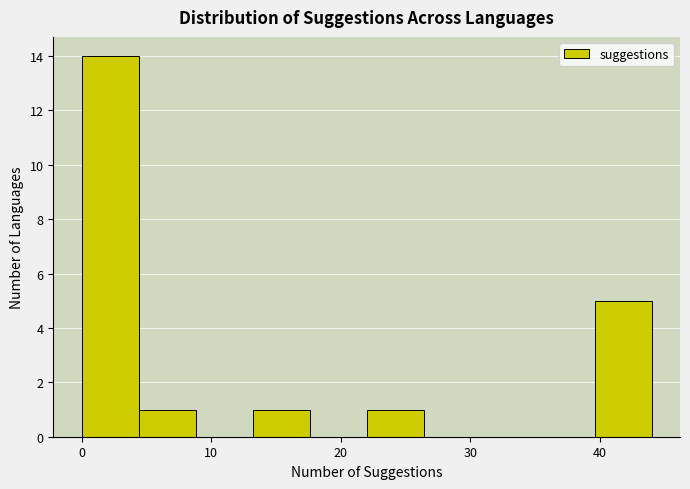

Reading left to right, list every bar in this chart as the range it spans on the x-axis followed by its height. Neither the bar edges nor the heights are printed on the chart, so give them approximately, as read against the axes.

0.0 to 4.4: 14
4.4 to 8.8: 1
8.8 to 13.2: 0
13.2 to 17.6: 1
17.6 to 22.0: 0
22.0 to 26.4: 1
26.4 to 30.8: 0
30.8 to 35.2: 0
35.2 to 39.6: 0
39.6 to 44.0: 5